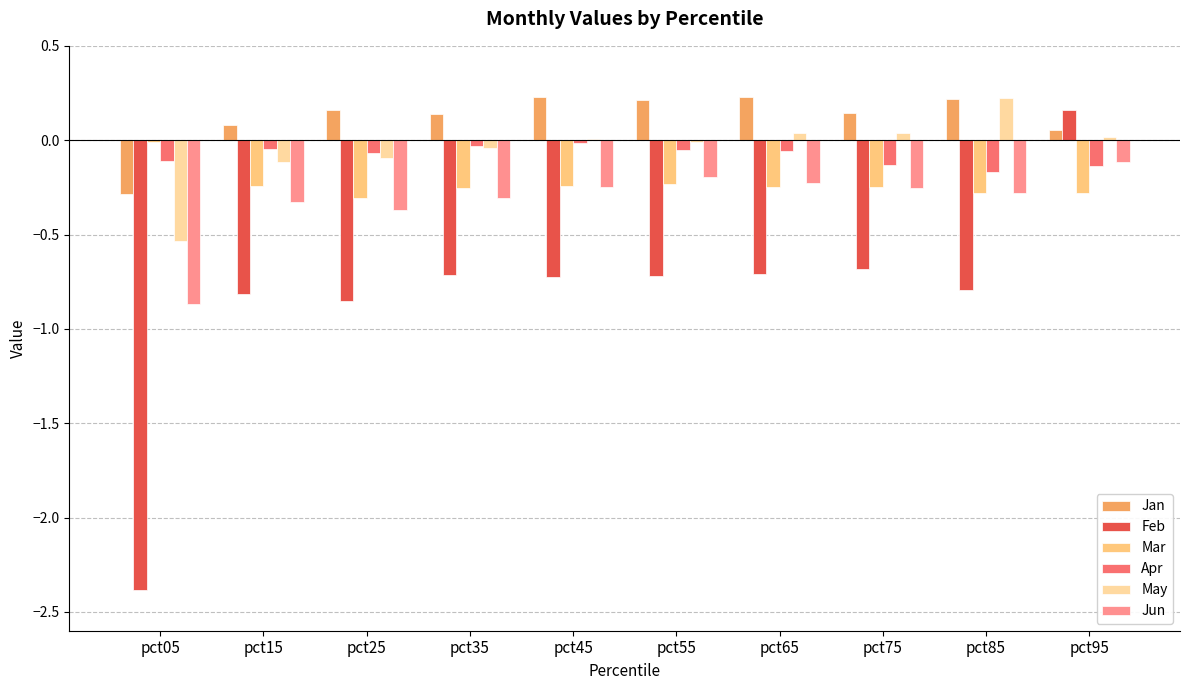

Which has a higher value, pct05 or pct45?

pct45